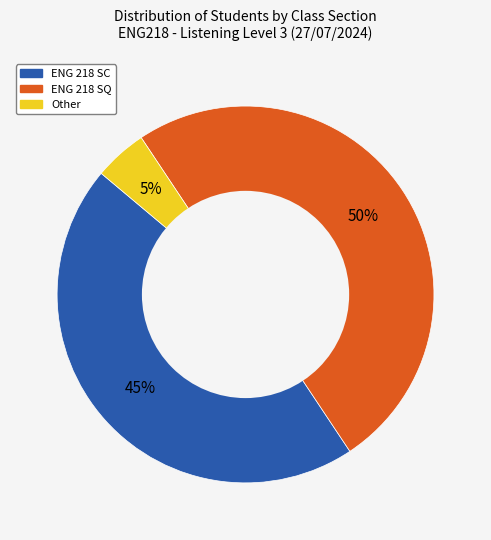

Between Other and ENG 218 SC, which is larger?

ENG 218 SC